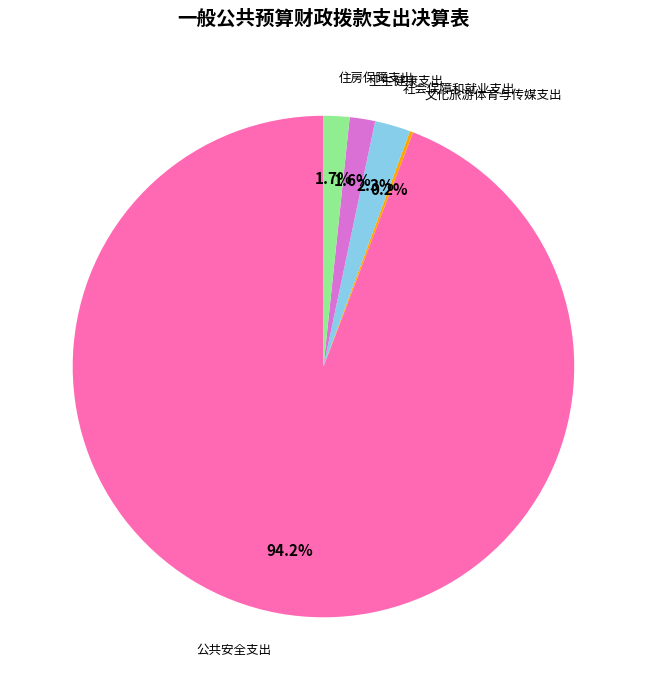

Which slice is the largest?

公共安全支出